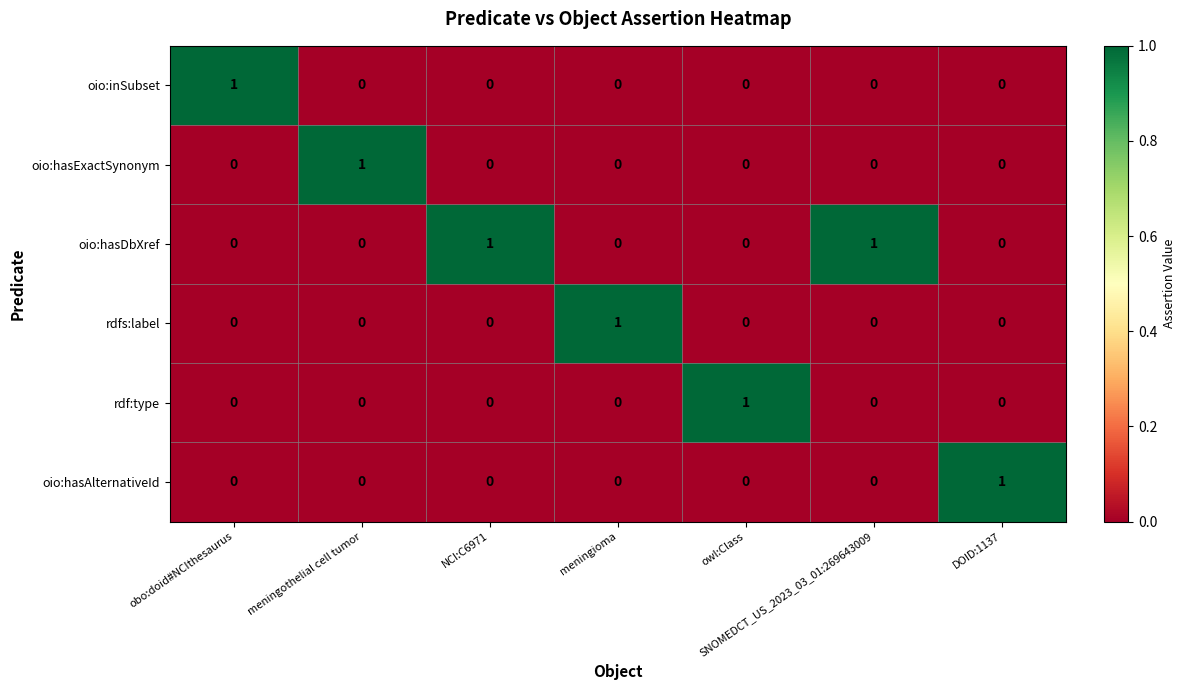

What is the spread (max minus min) of values at DOID:1137?

1